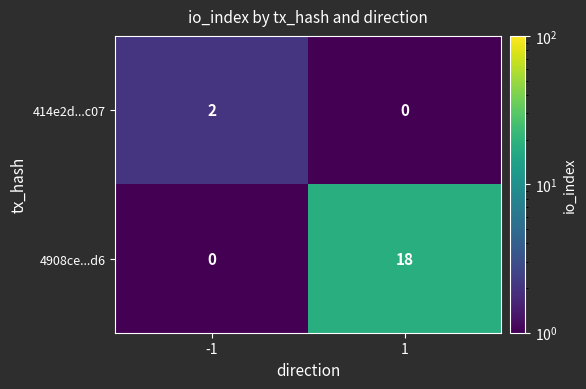

Reading left to right, transcribe all the data shown in this chart.

414e2d...c07: 2	0
4908ce...d6: 0	18